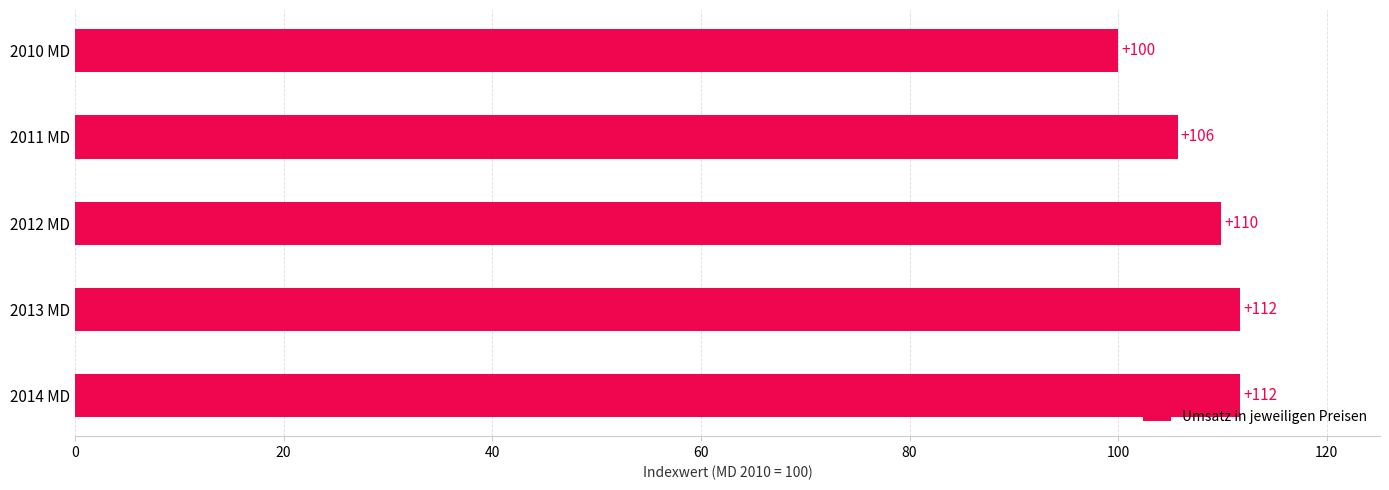

What is the ratio of the value at 2013 MD to the value at 2012 MD?

1.0